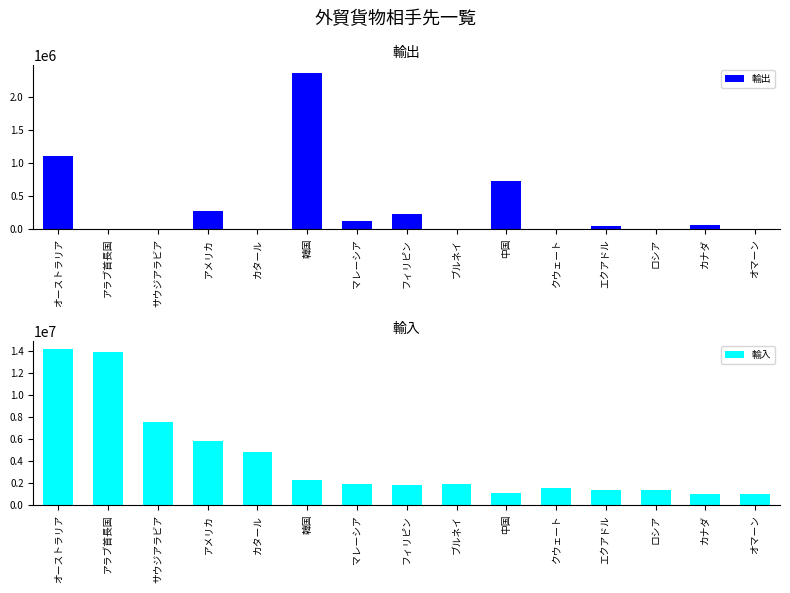

List the labels in order of 輸出 value, smallest first.

サウジアラビア, カタール, ブルネイ, クウェート, ロシア, オマーン, アラブ首長国, エクアドル, カナダ, マレーシア, フィリピン, アメリカ, 中国, オーストラリア, 韓国